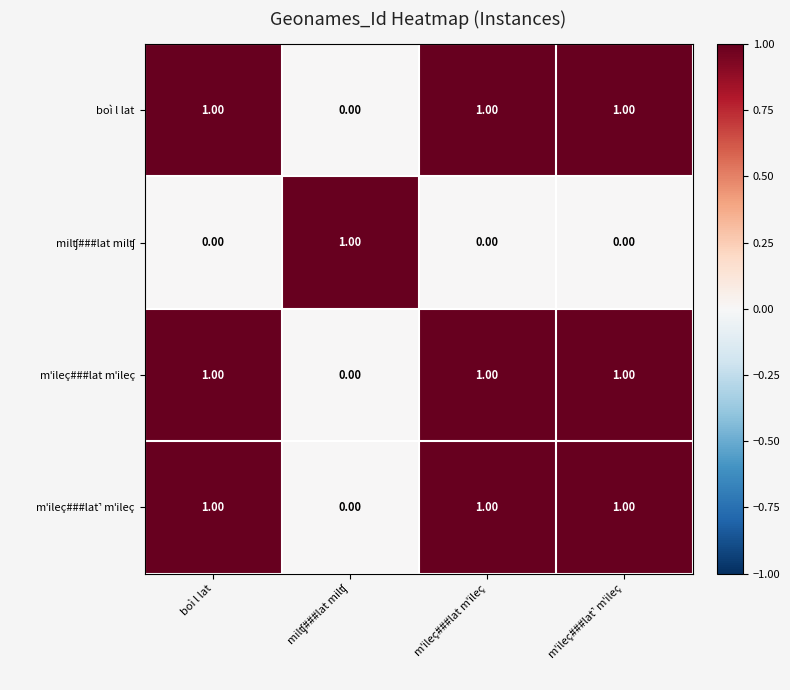

At how many categories does at least one series exceed 0?

4